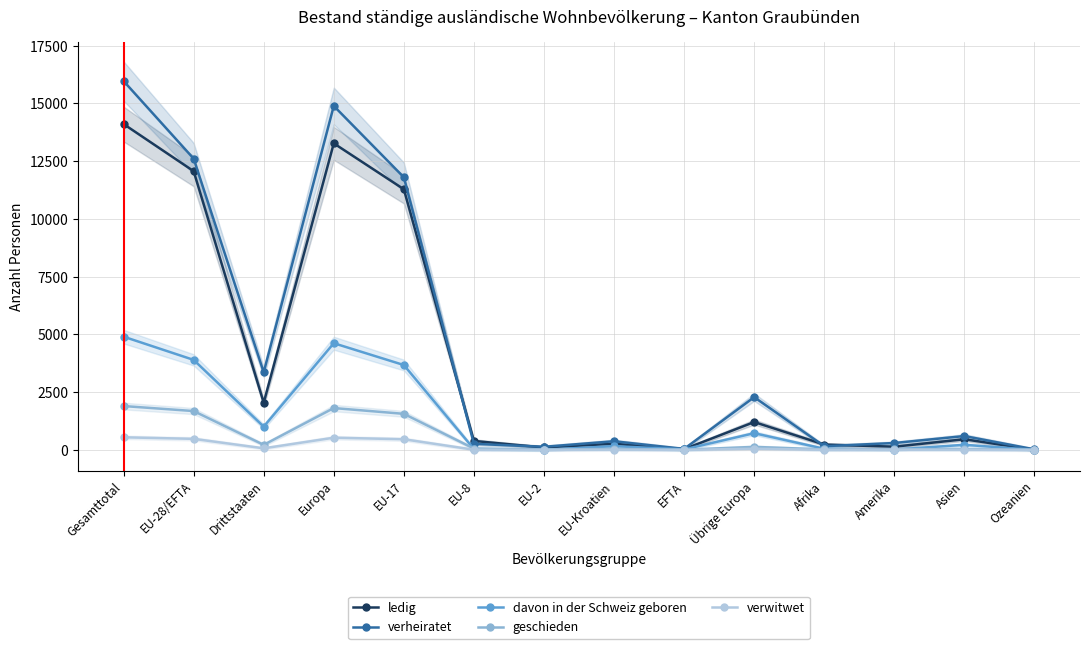

Which series has the largest total across all categories?

verheiratet